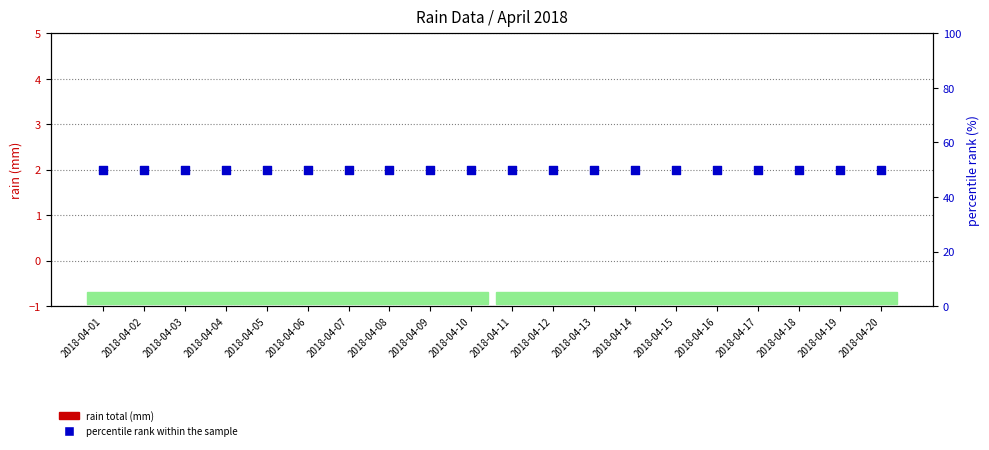

Which series has the widest spread of Y values?

rain total (mm)